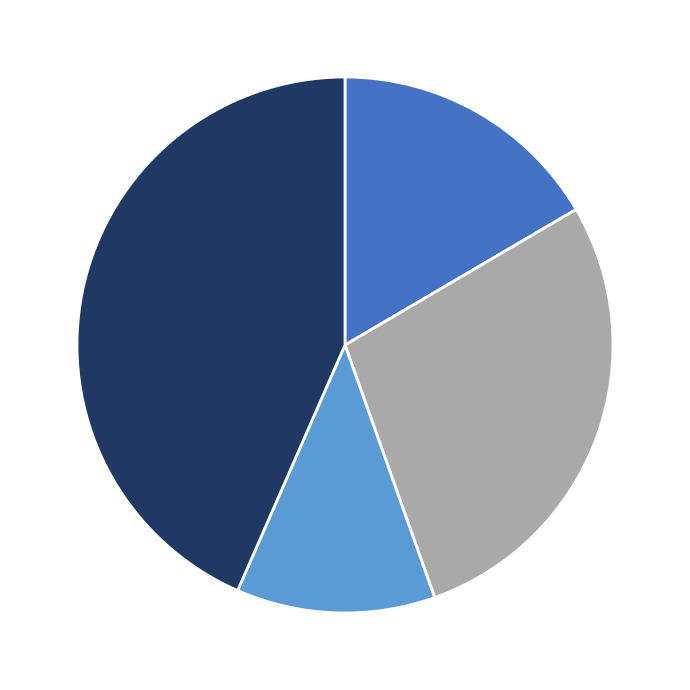

Is there a majority slice in this chart?

No